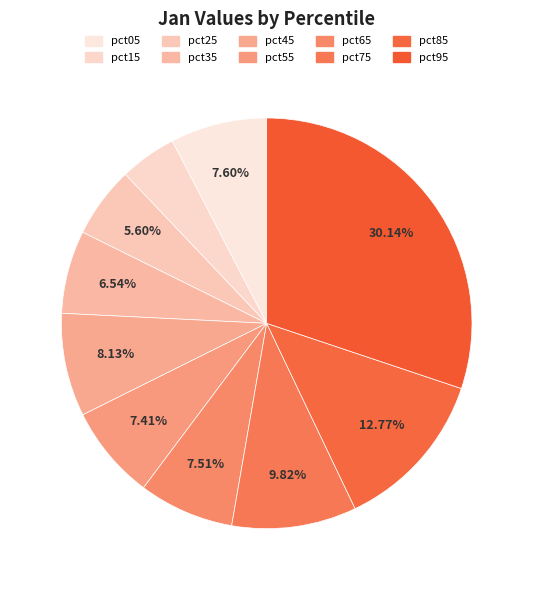

To the nearest percent, what is the difference between the largest and smallest slice percentages?

26%